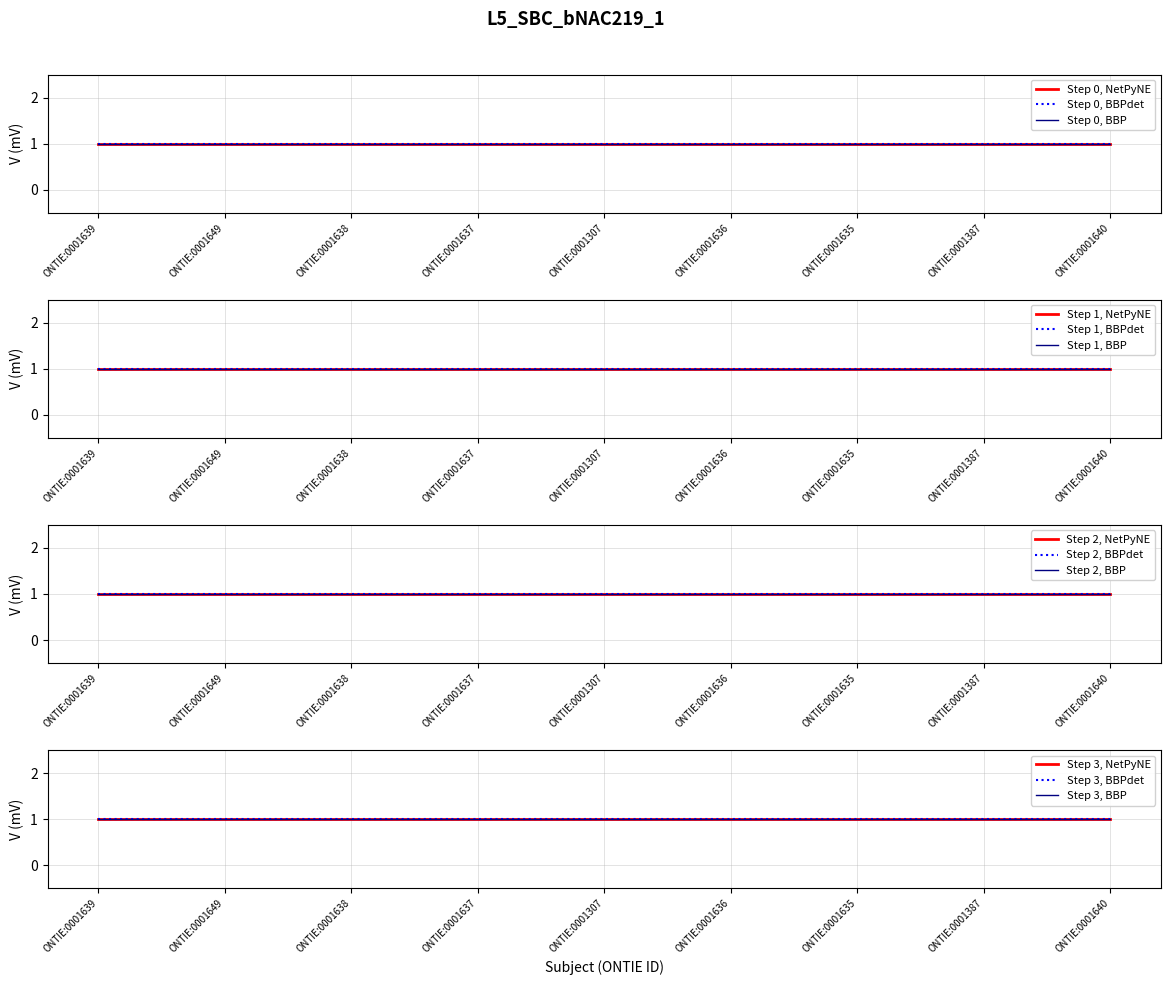

True or false: retraction and assertion intersect in this chart.

False